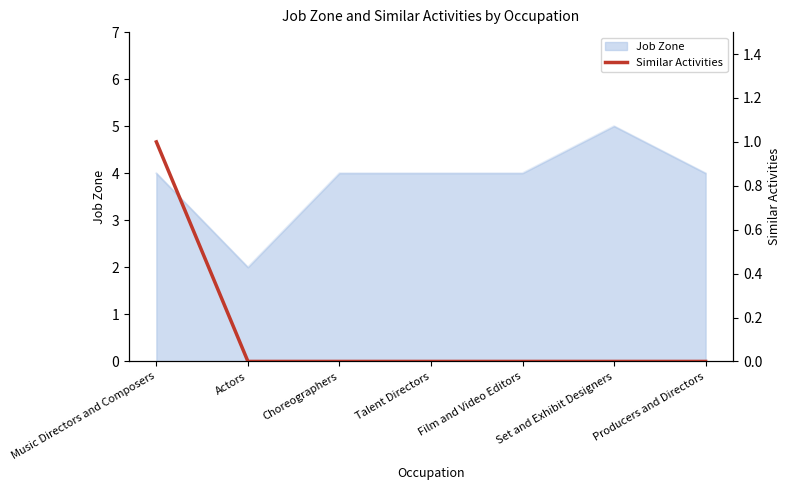

At which label does Job Zone reach its peak?

Set and Exhibit Designers